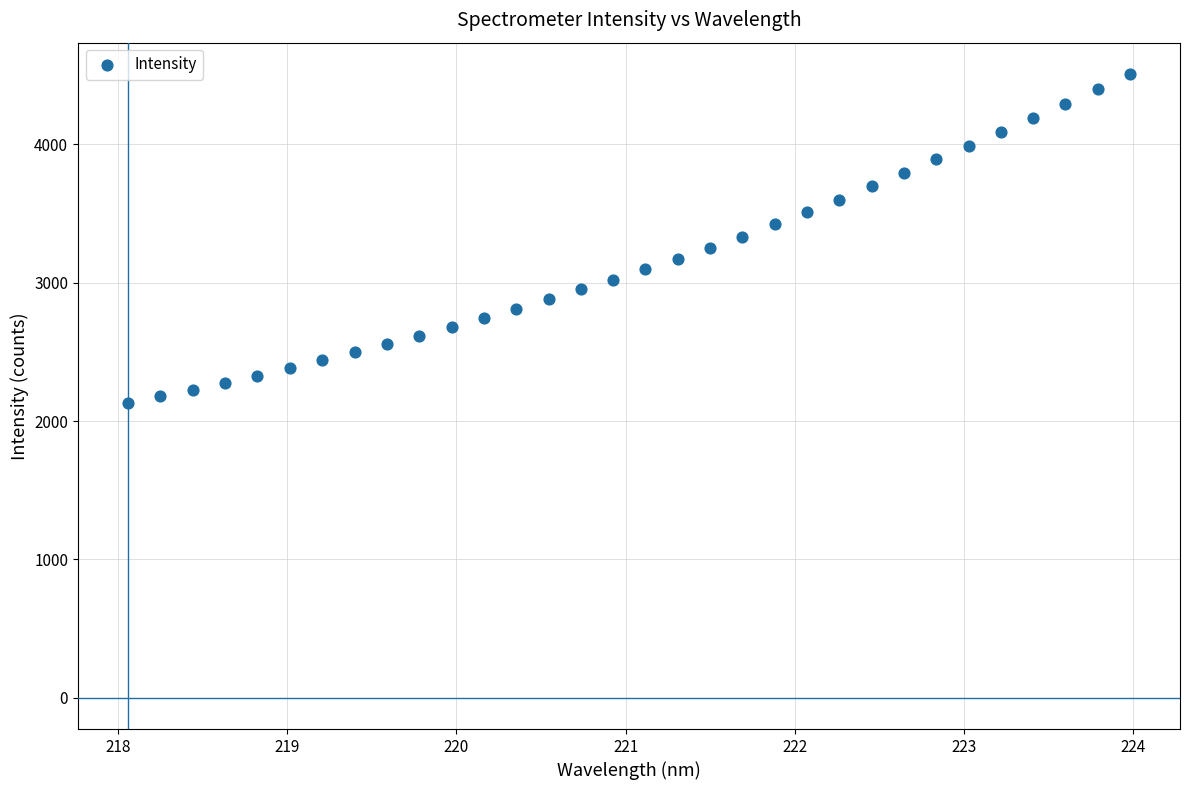

What is the range of X values (max minus min)?

5.9